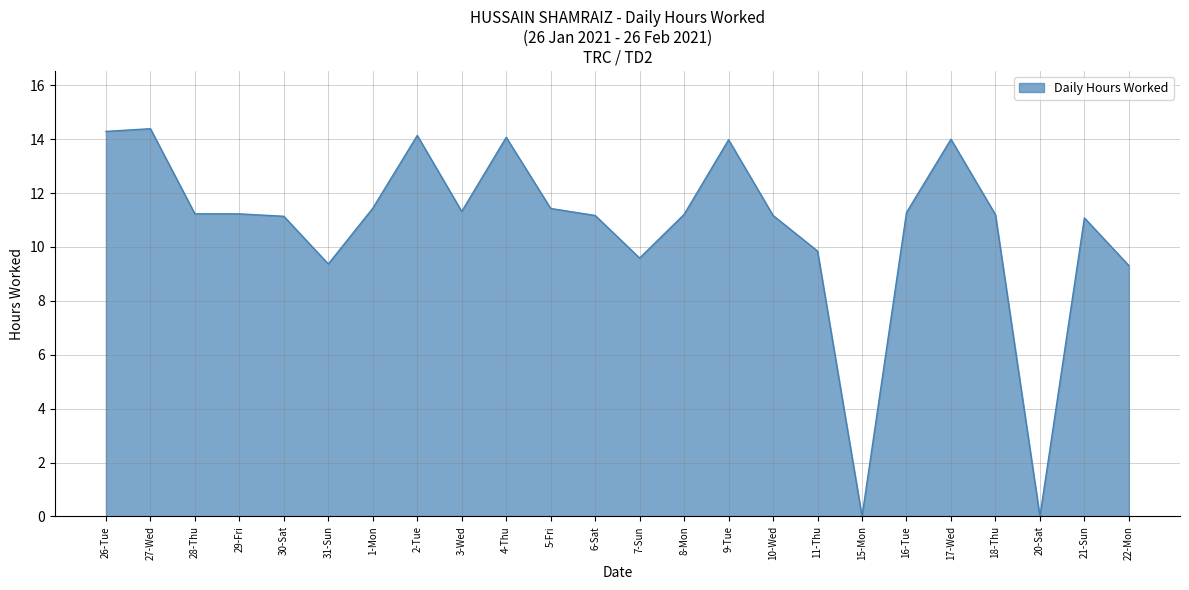

What position from the left is 1-Mon?

7